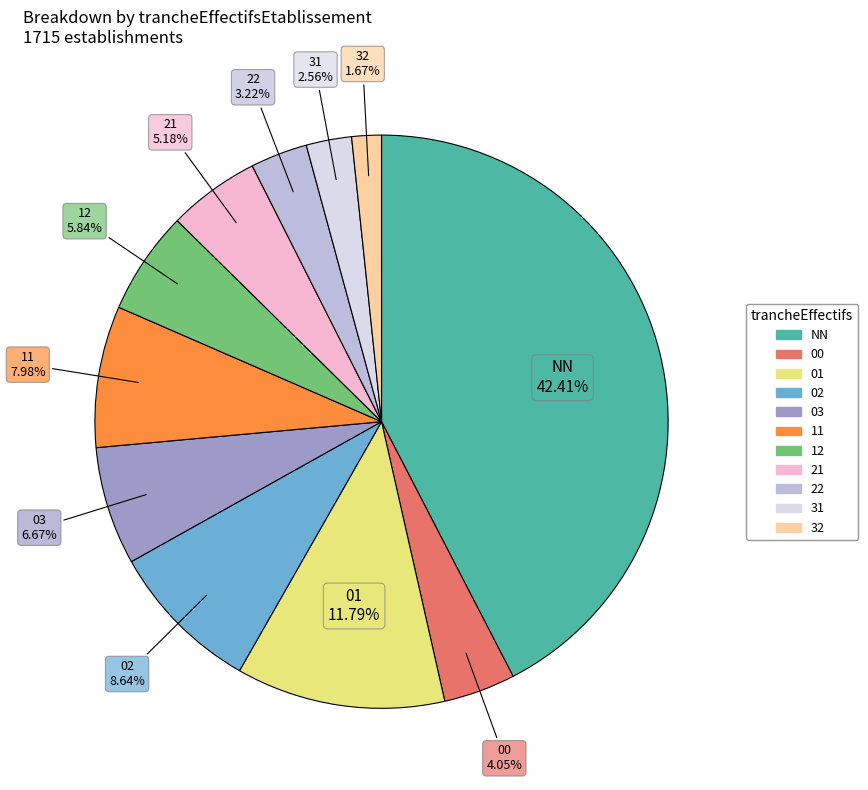

What is the largest slice in the pie chart?

NN